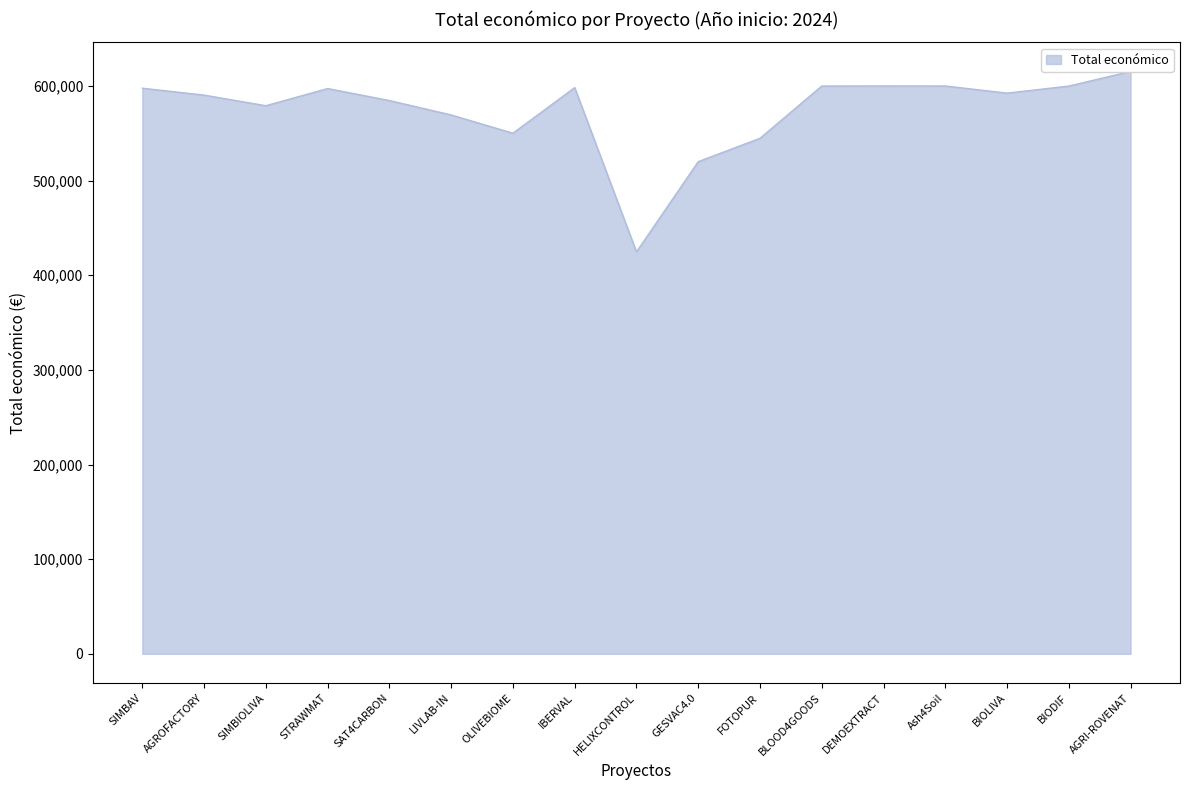

Reading left to right, transcribe all the data shown in this chart.

SIMBAV=597651	AGROFACTORY=590382	SIMBIOLIVA=579152	STRAWMAT=597320	SAT4CARBON=584629	LIVLAB-IN=569416	OLIVEBIOME=550111	IBERVAL=598303	HELIXCONTROL=424720	GESVAC4.0=520062	FOTOPUR=544746	BLOOD4GOODS=599960	DEMOEXTRACT=600043	Ash4Soil=600000	BIOLIVA=592475	BIODIF=599927	AGRI-ROVENAT=615375